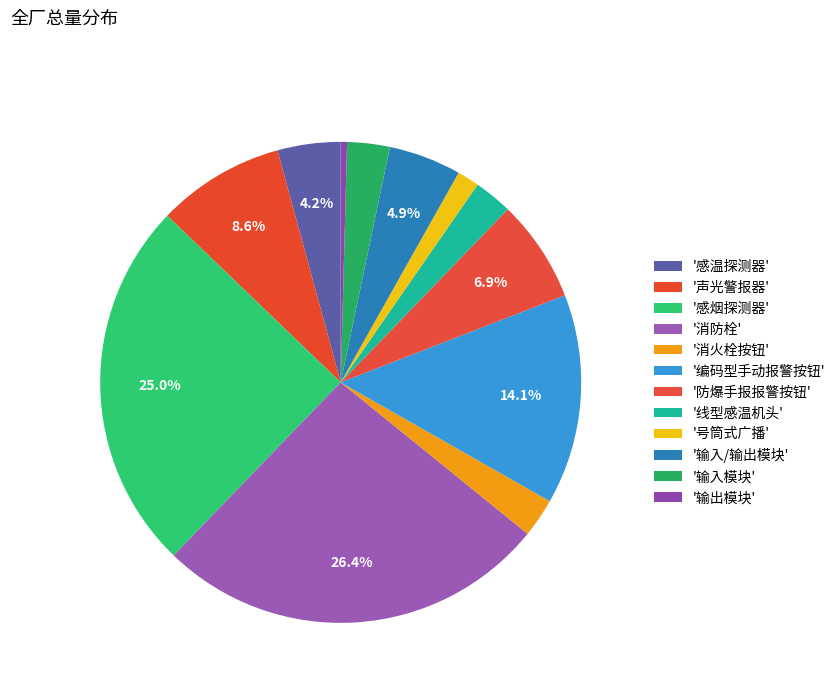

Count the number of slices in the pie.

12